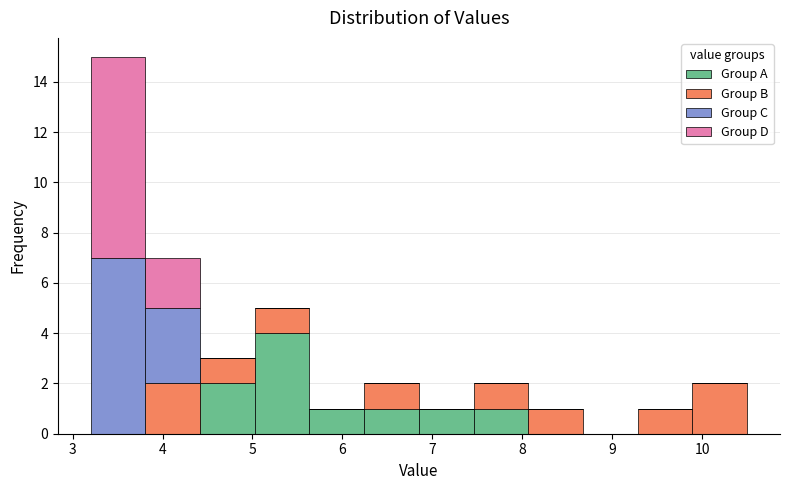

What is the total height of the stacked bar covering 8.1 to 8.7 on the x-axis? Neither the bar edges nor the heights are printed on the chart, so give them approximately, as read against the axes.

1